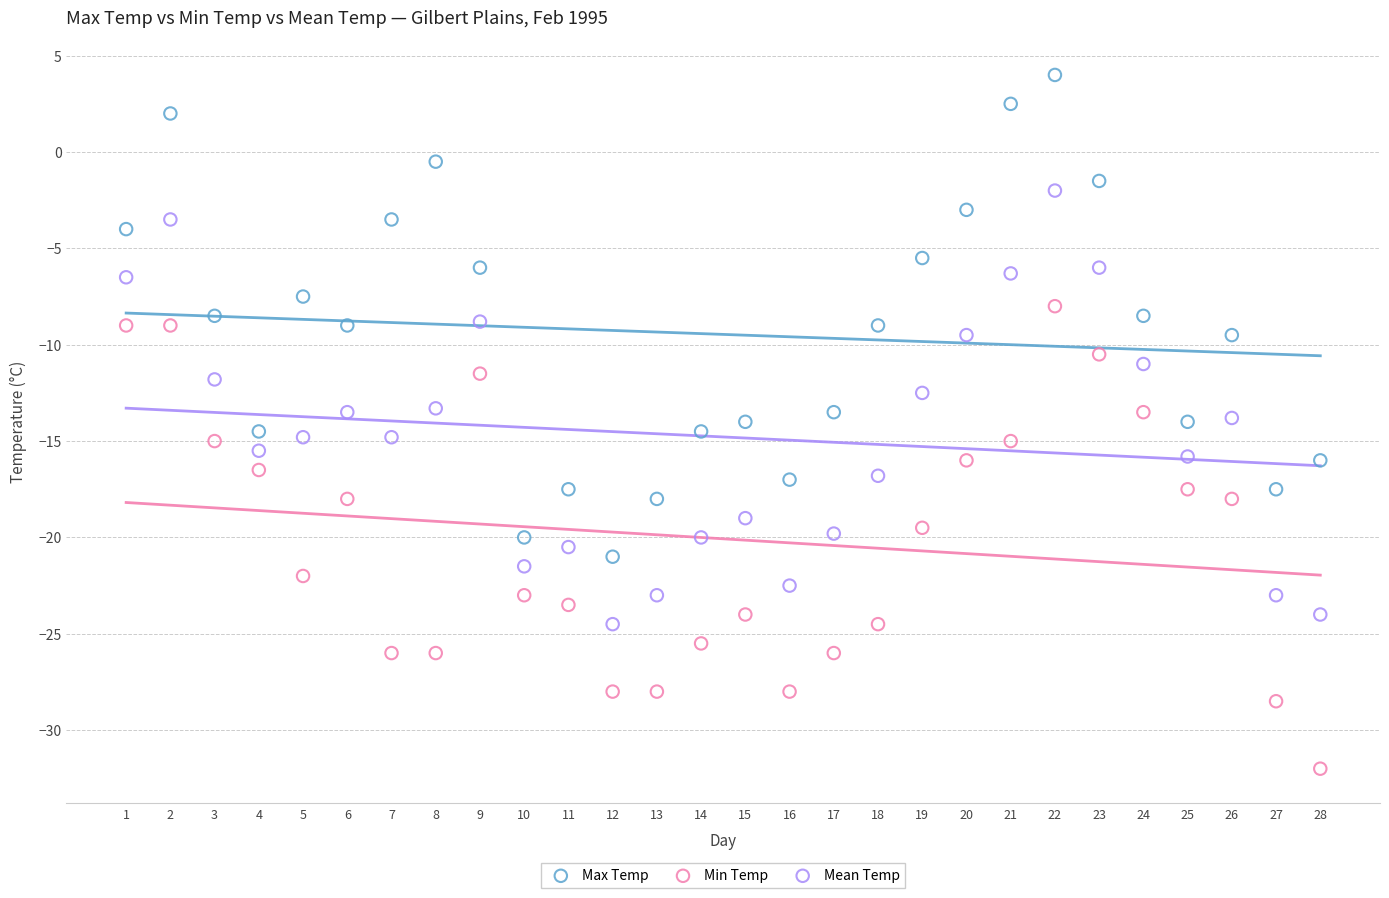

Across all data points, what is the range of Y values (max minus min)?

36.0